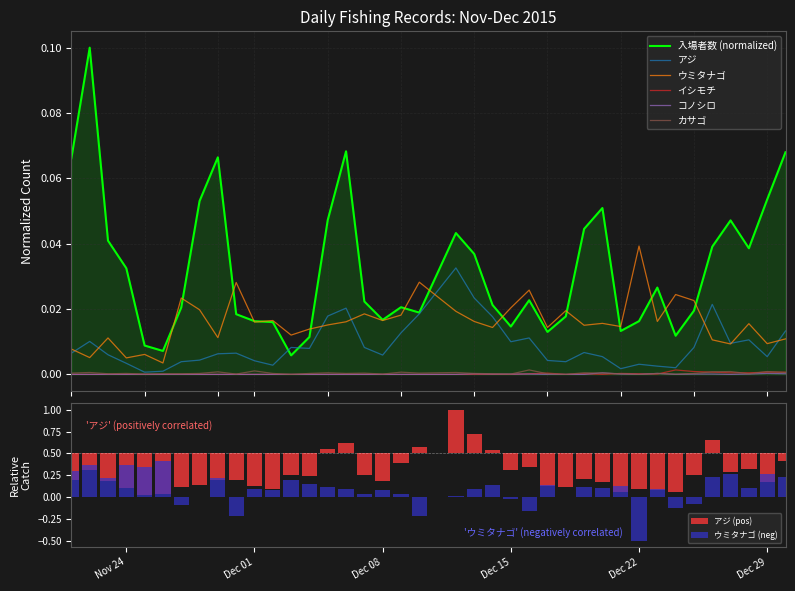

Which series has the widest spread of values?

アジ